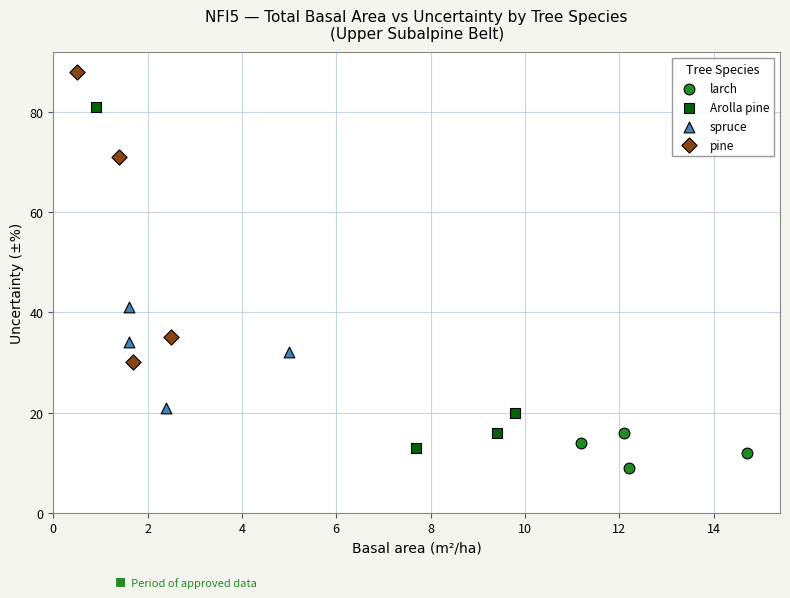

Which series reaches the maximum Y coordinate?

pine